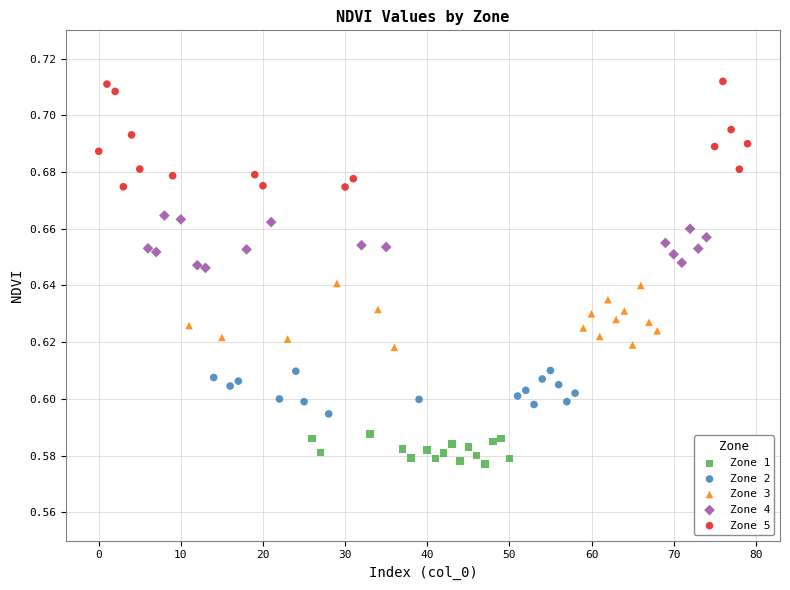

What are all the series names shown in the legend?

Zone 1, Zone 2, Zone 3, Zone 4, Zone 5